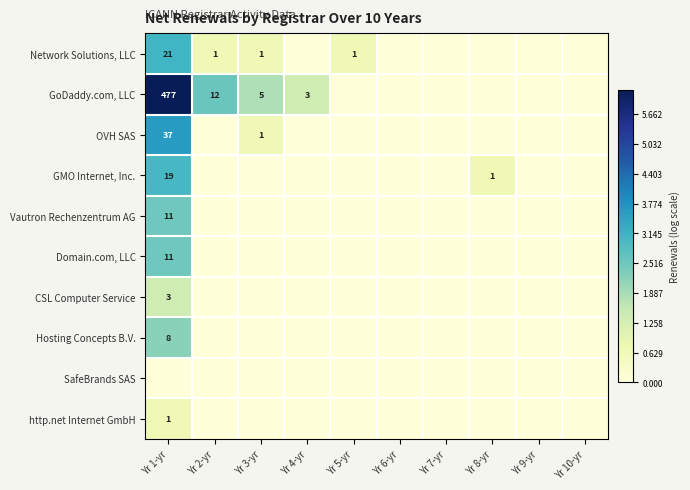

At which category is the sum across all series the highest?

Yr 1-yr